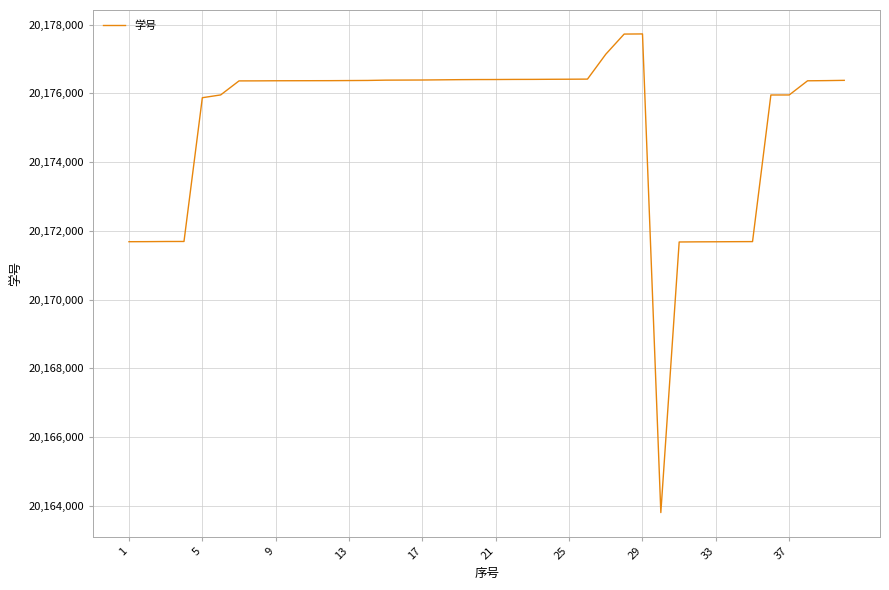

What is the difference between the maximum and minimum values?

13921